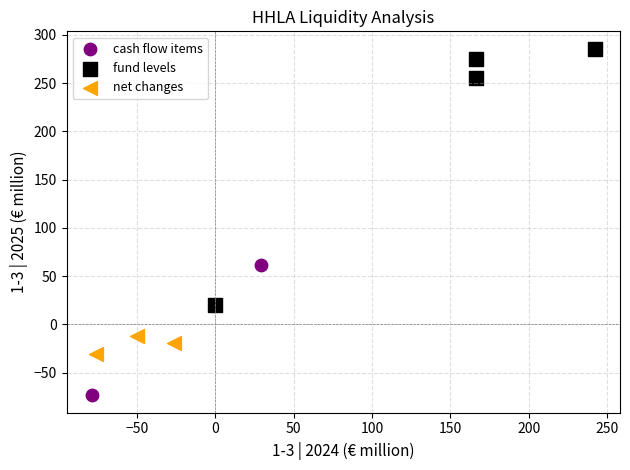

Which series contains the lowest Y value?

cash flow items